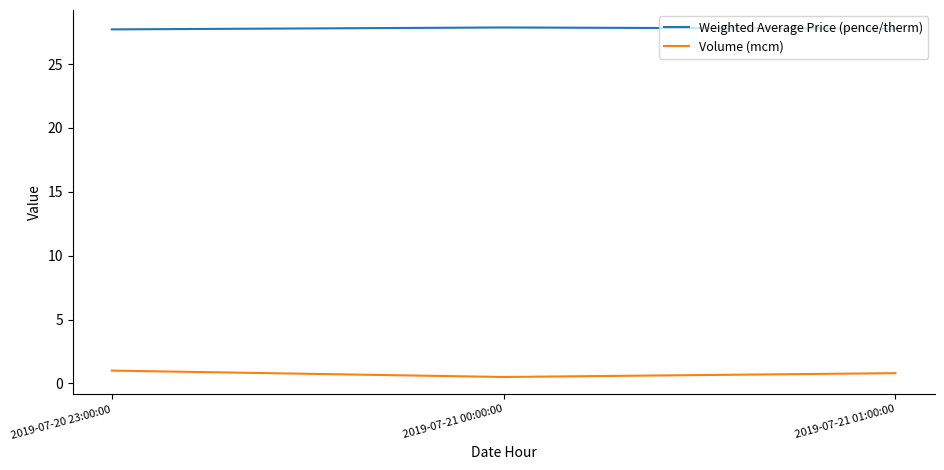

True or false: Weighted Average Price (pence/therm) has a value of 38.6 at 2019-07-21 00:00:00.

False